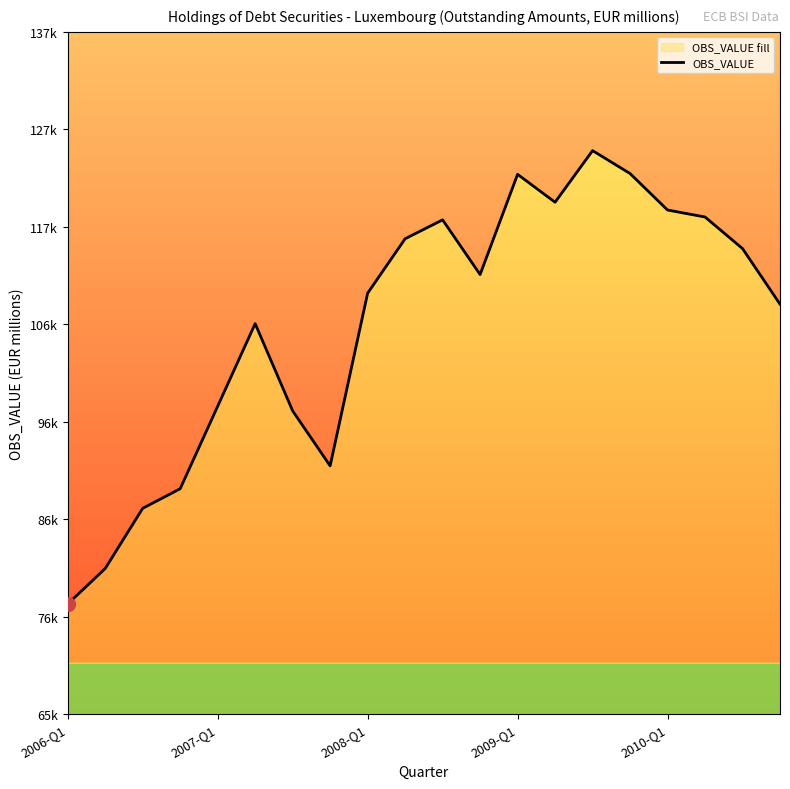

Which category has the highest value across all series?

14